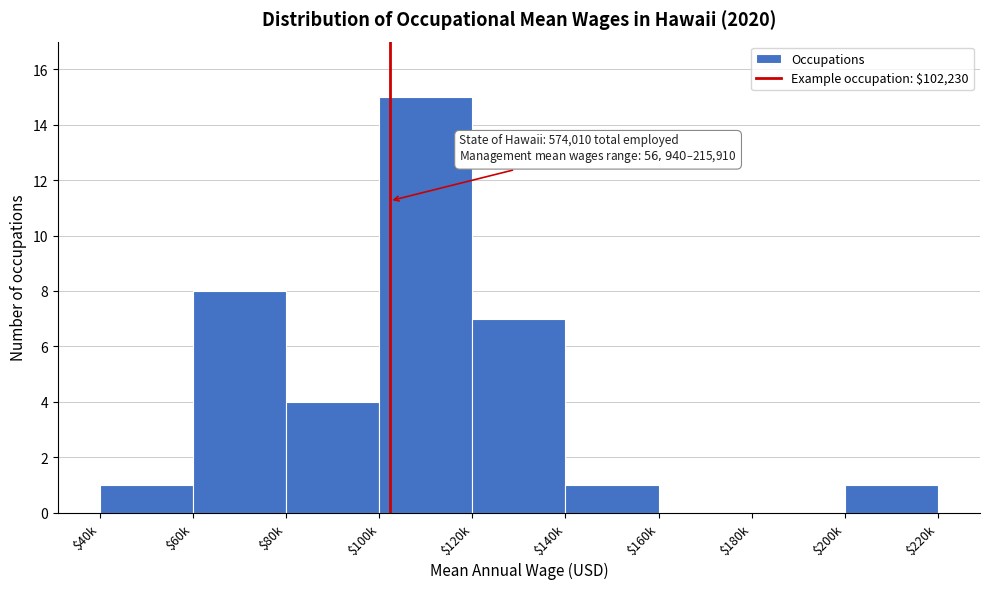

What is the greatest value displayed?

15